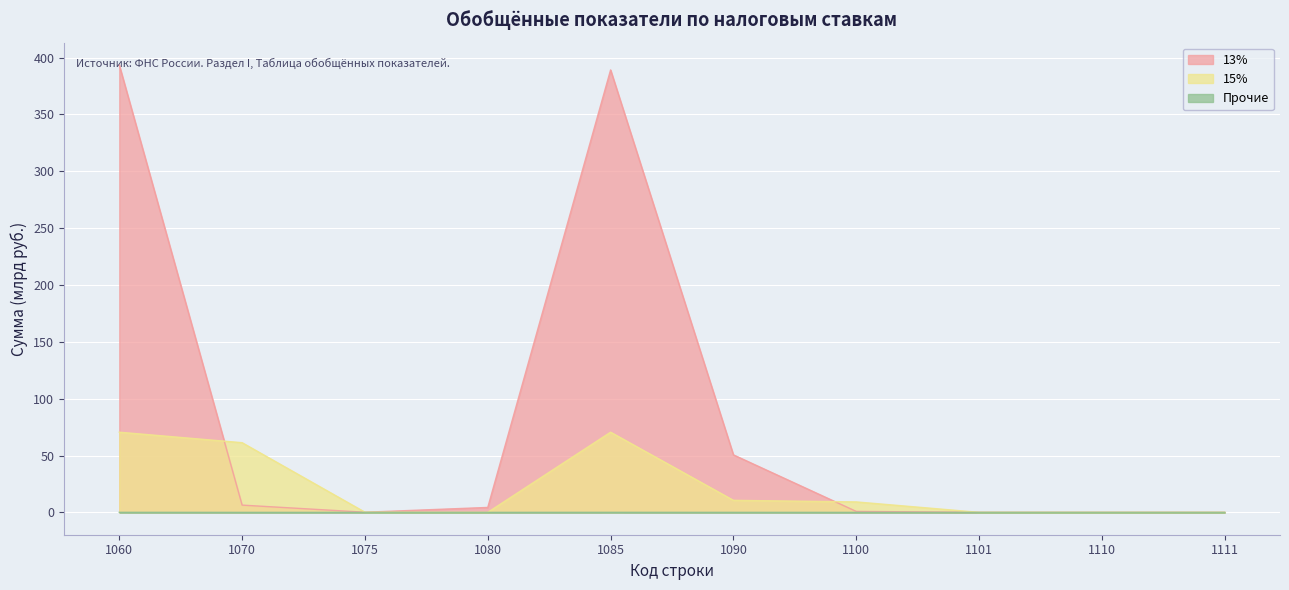

True or false: 13% and Прочие intersect in this chart.

False